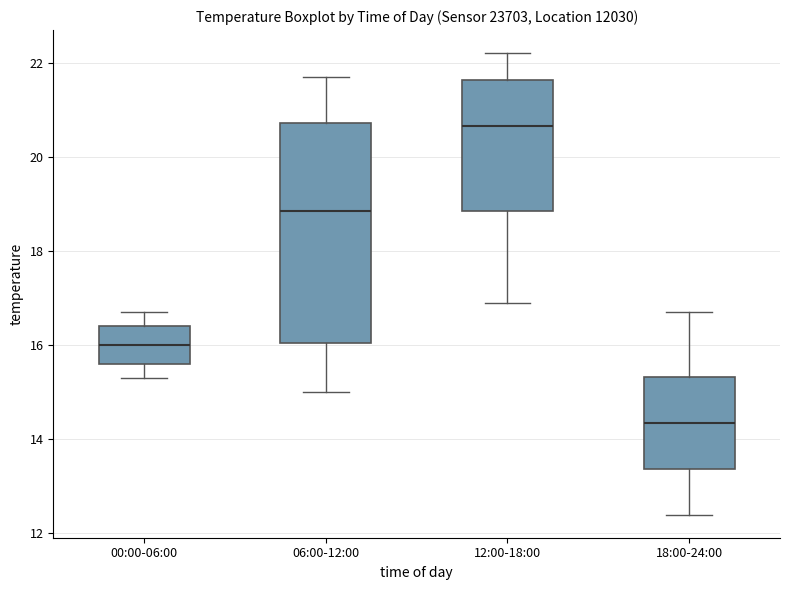

Comparing the boxes themselves (not the whiskers), which one is the tallest?

06:00-12:00